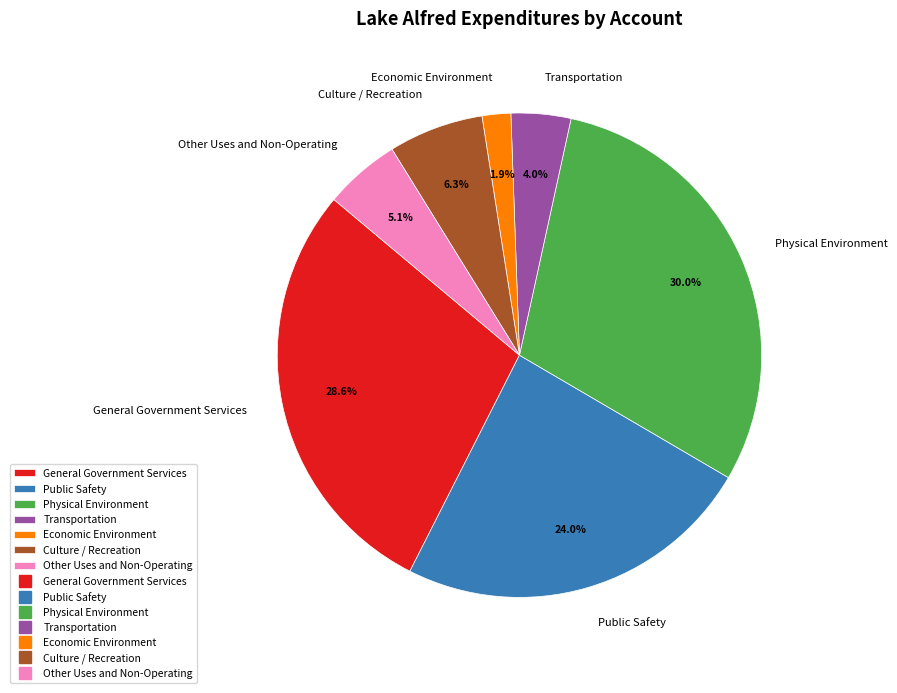

True or false: Physical Environment accounts for 25% of the total.

False